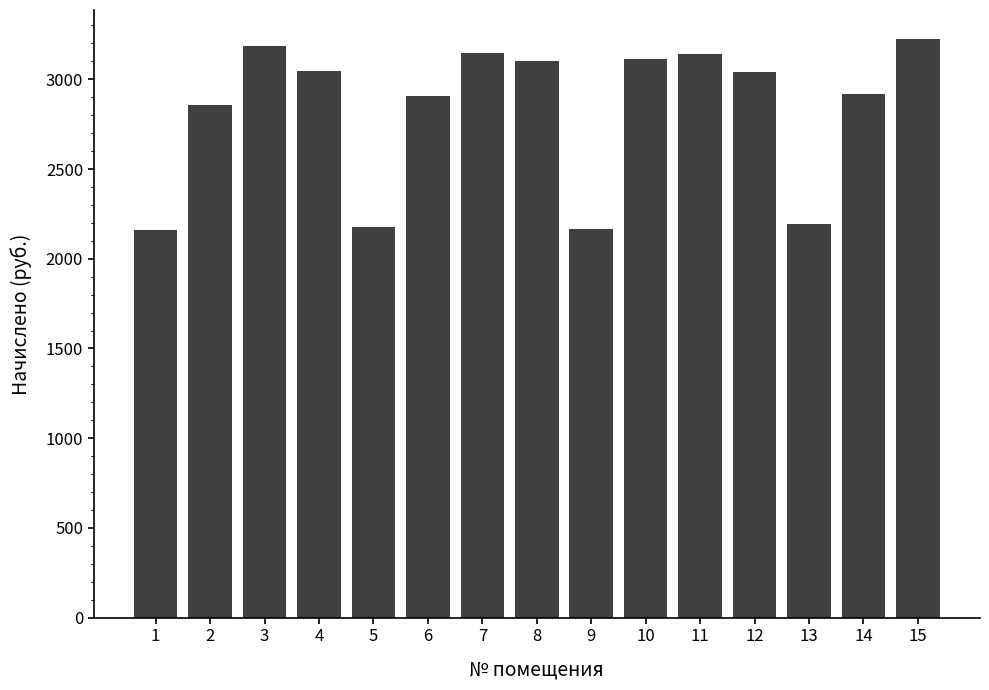

What is the sum of all values?

42382.1